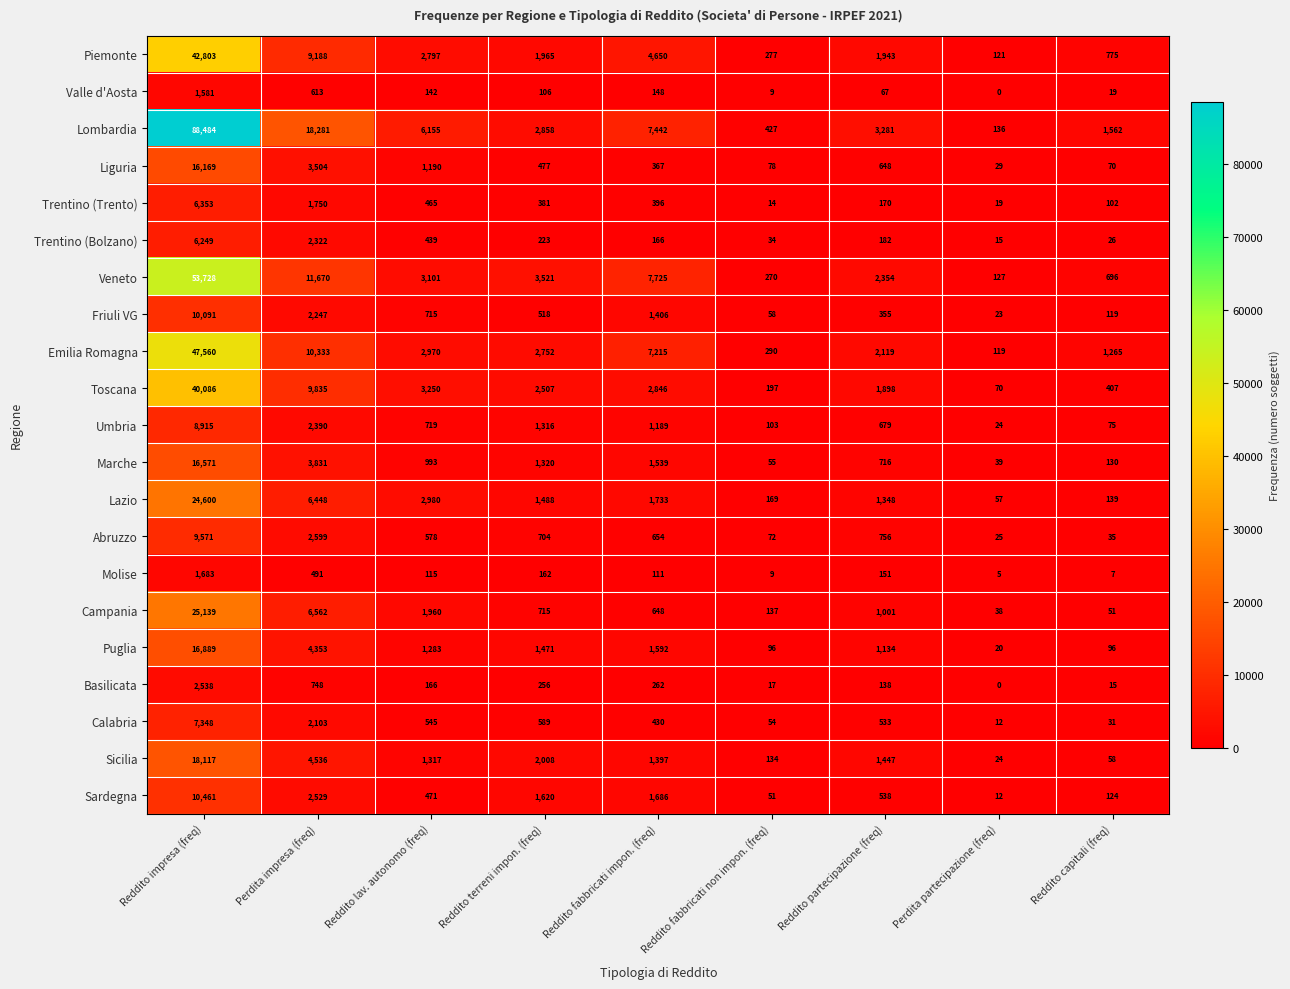

Which series changed the most between Reddito impresa (freq) and Reddito lav. autonomo (freq)?

Lombardia